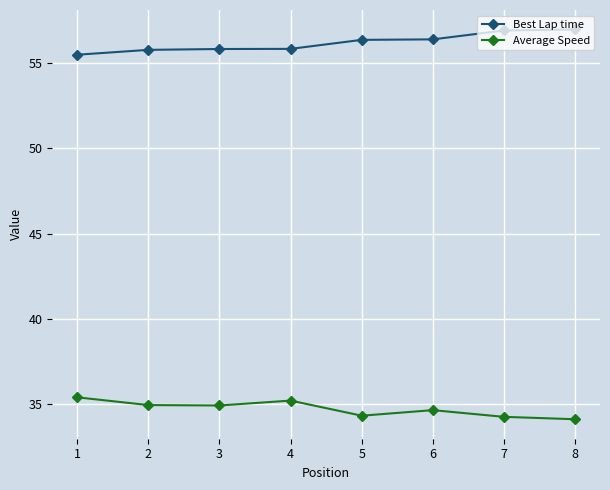

At 7, list the series in order from largest to smallest.

Best Lap time, Average Speed